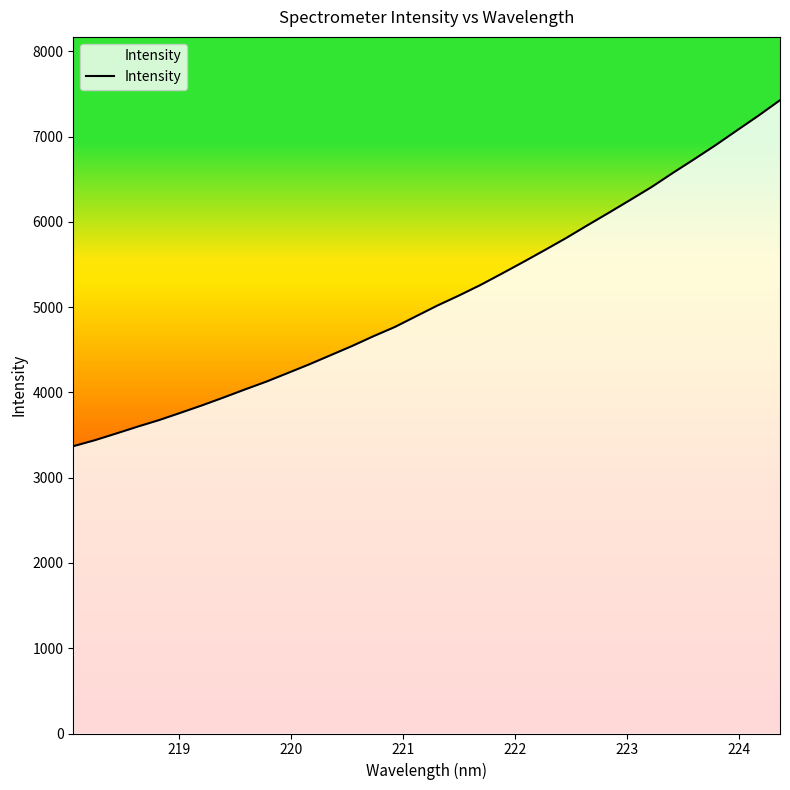

What is the sum of all values?

173689.6